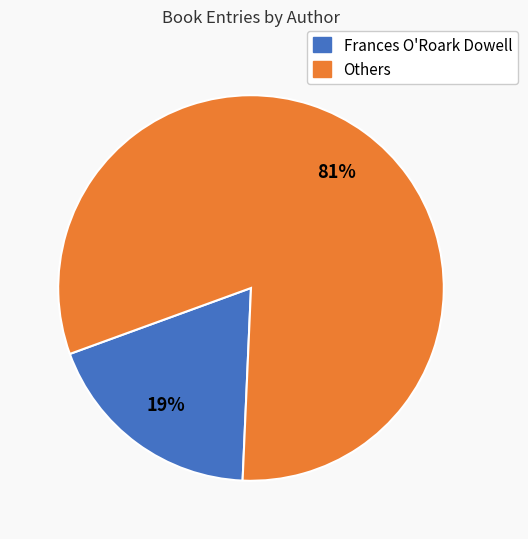

Is there any slice that represents more than half of the pie?

Yes